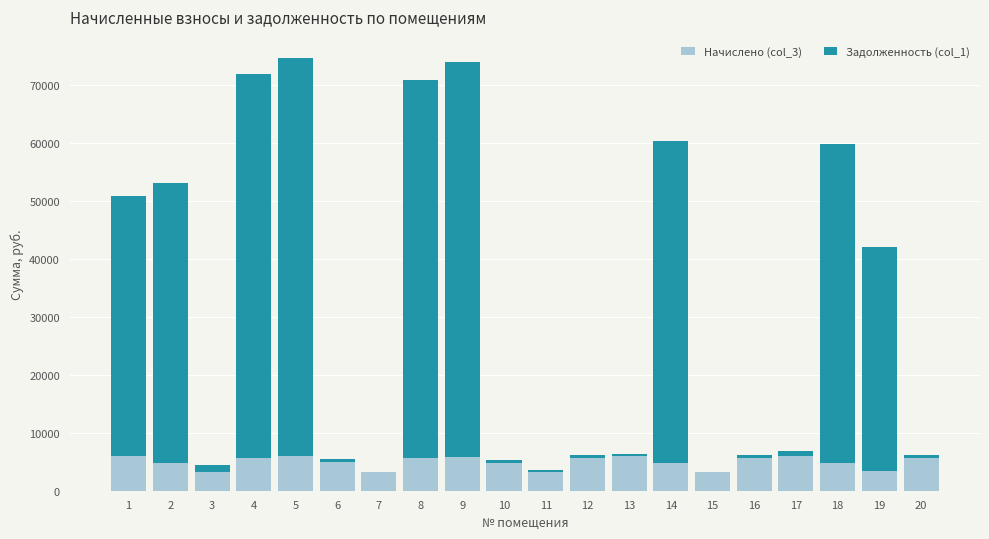

Where is Начислено (col_3) nearest to the value 4607?

18